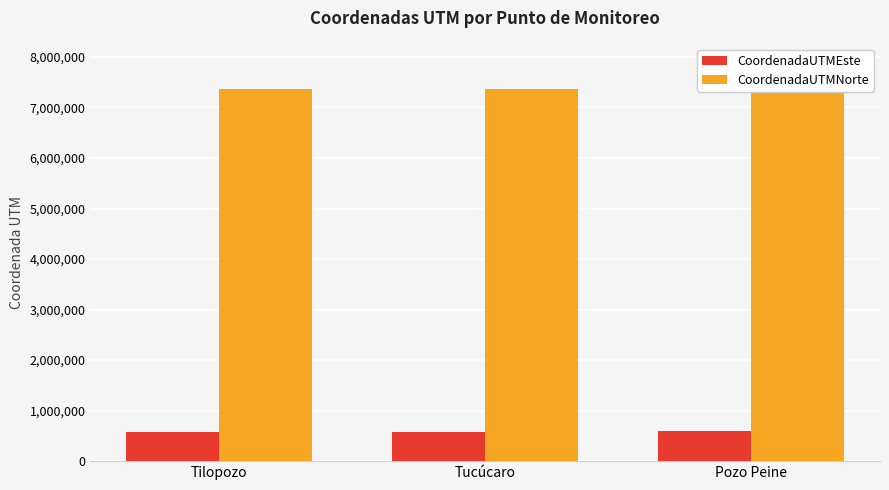

Which category has the highest value across all series?

Pozo Peine